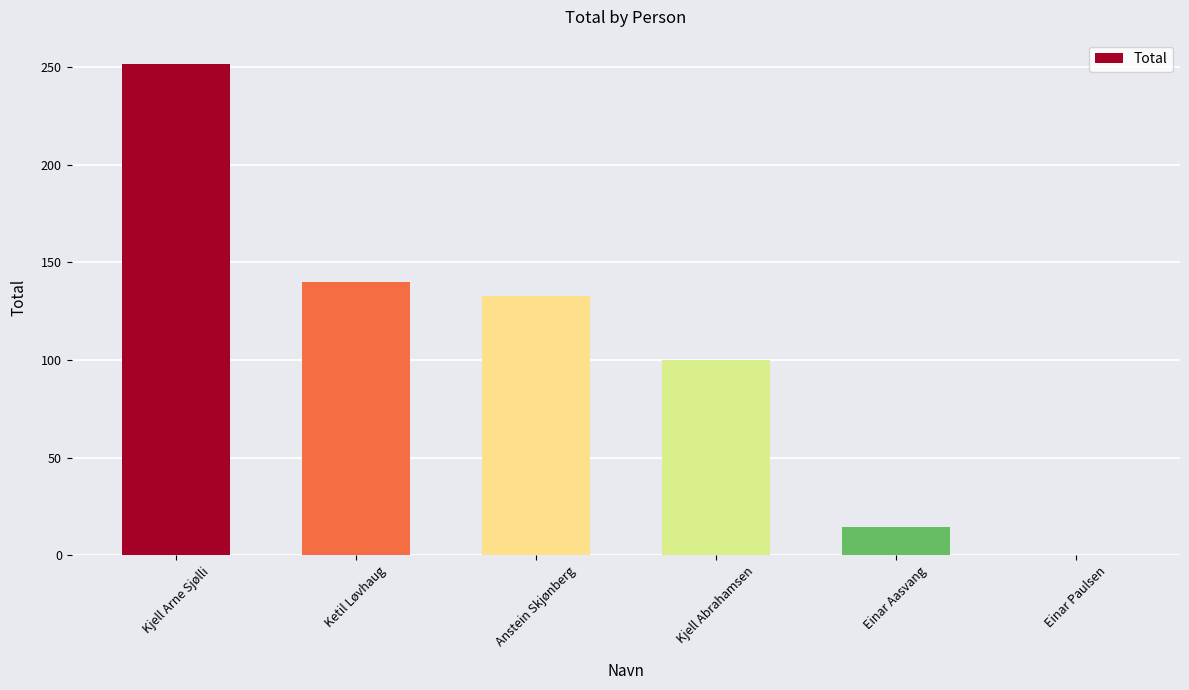

How many distinct data groups are displayed?

1